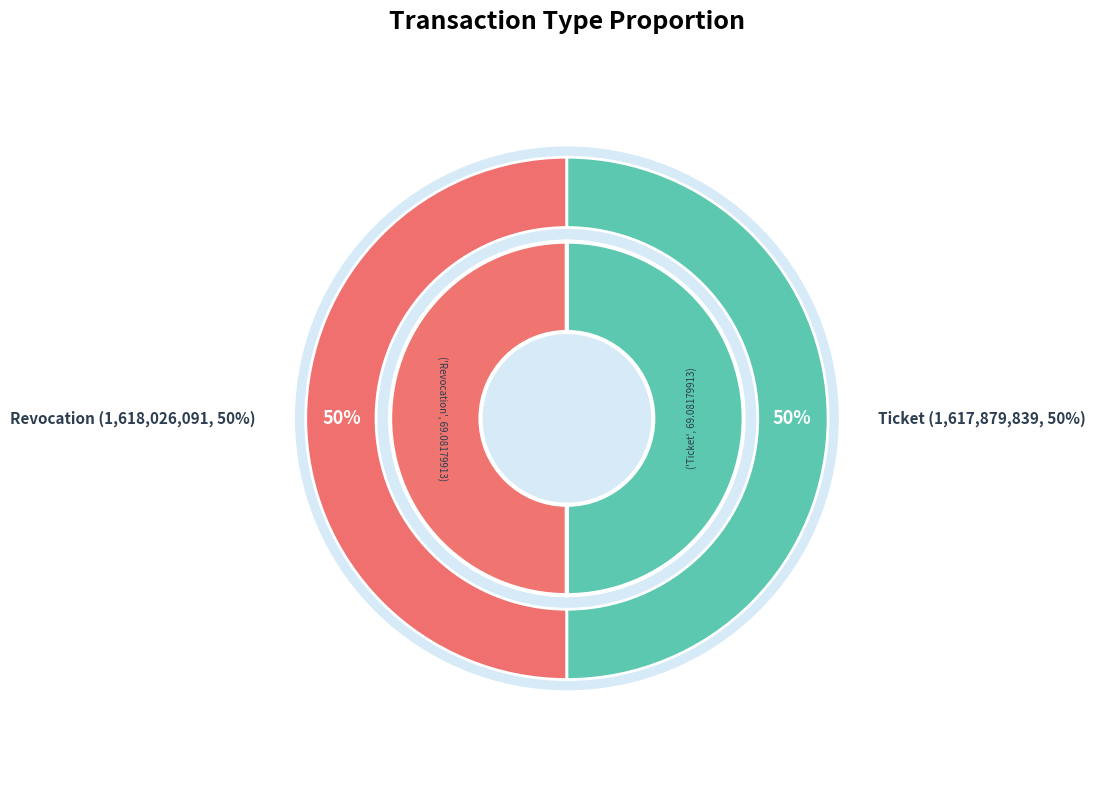

Is Revocation the majority of the pie?

Yes